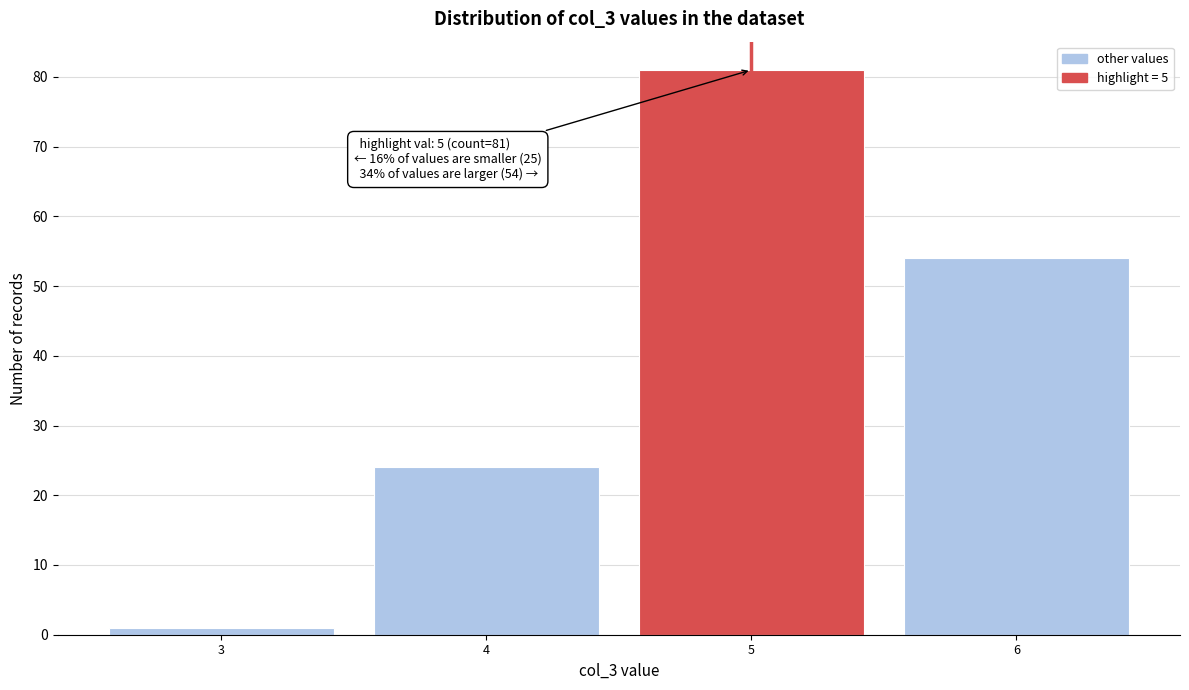

Reading right to left, transcribe all the data shown in this chart.

54	81	24	1